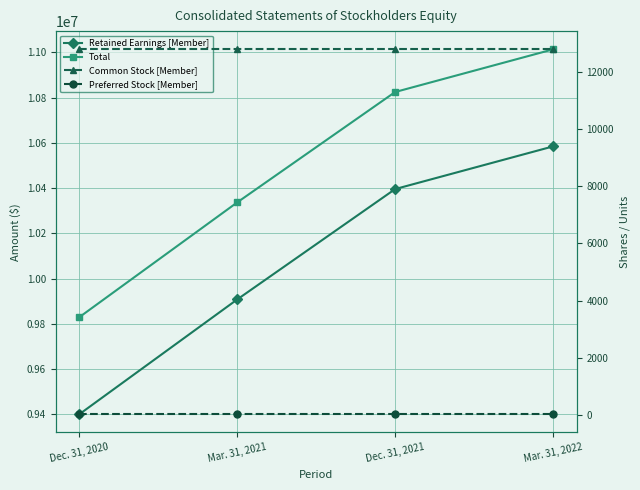

What is the difference between the highest and lowest values at Mar. 31, 2021?

10336654